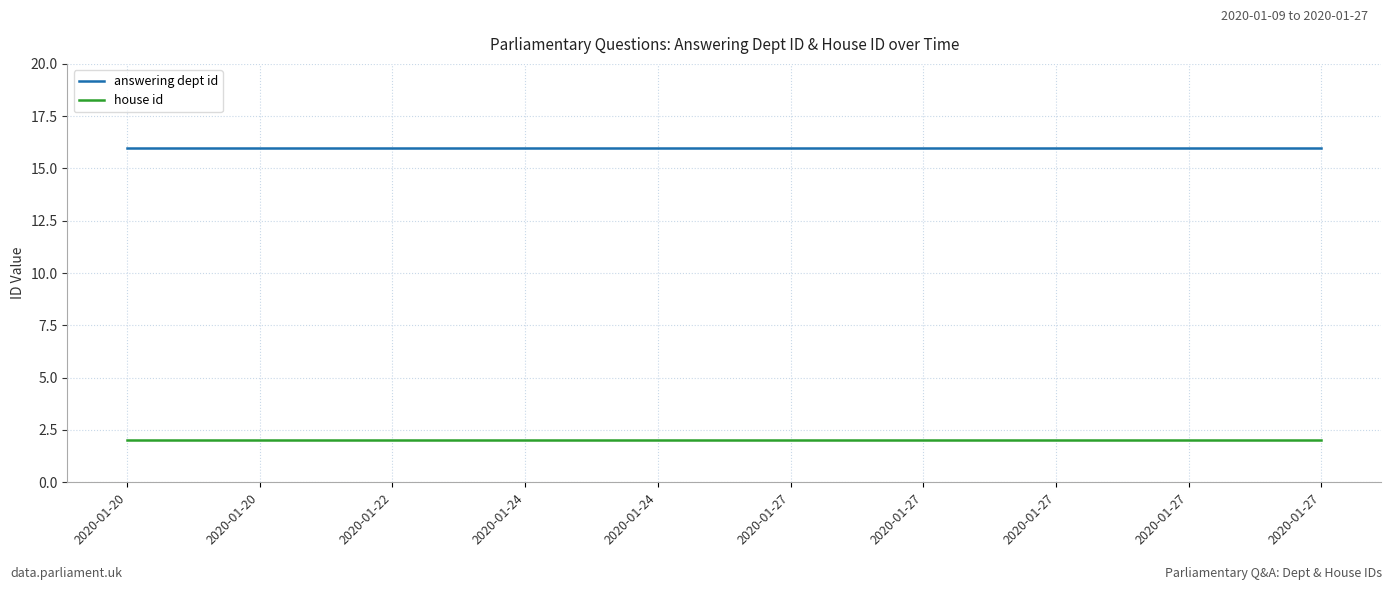

True or false: house id and answering dept id intersect in this chart.

False